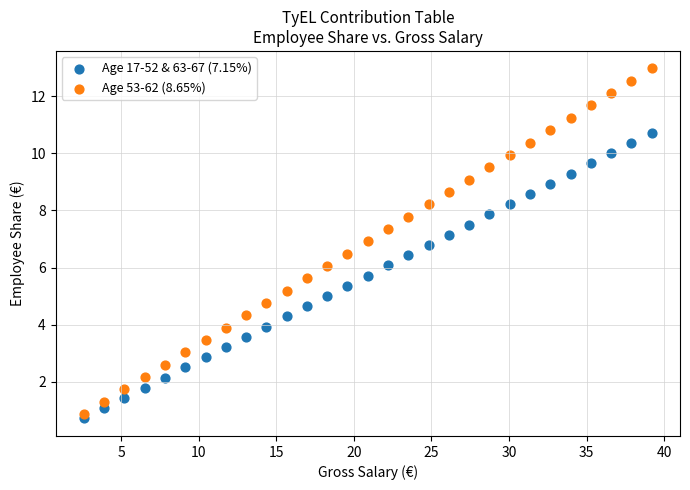

Which series reaches the maximum Y coordinate?

Age 53-62 (8.65%)